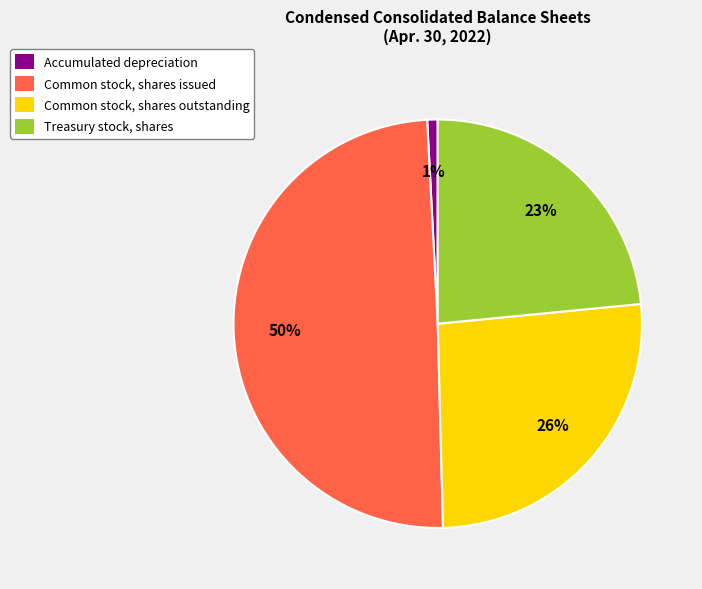

Combined, do Common stock, shares outstanding and Accumulated depreciation account for over 50%?

No